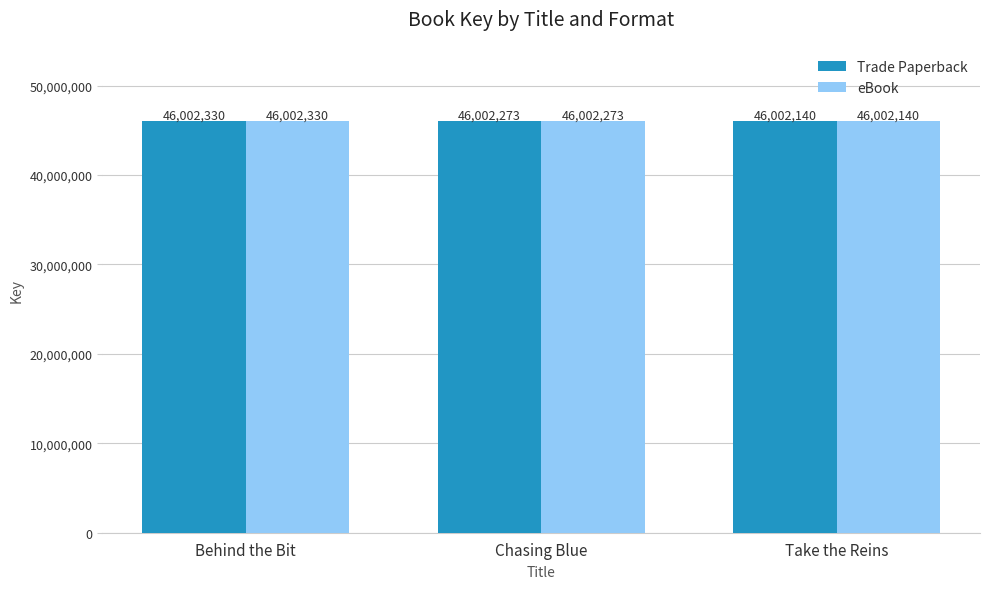

At which category is the sum across all series the highest?

Behind the Bit